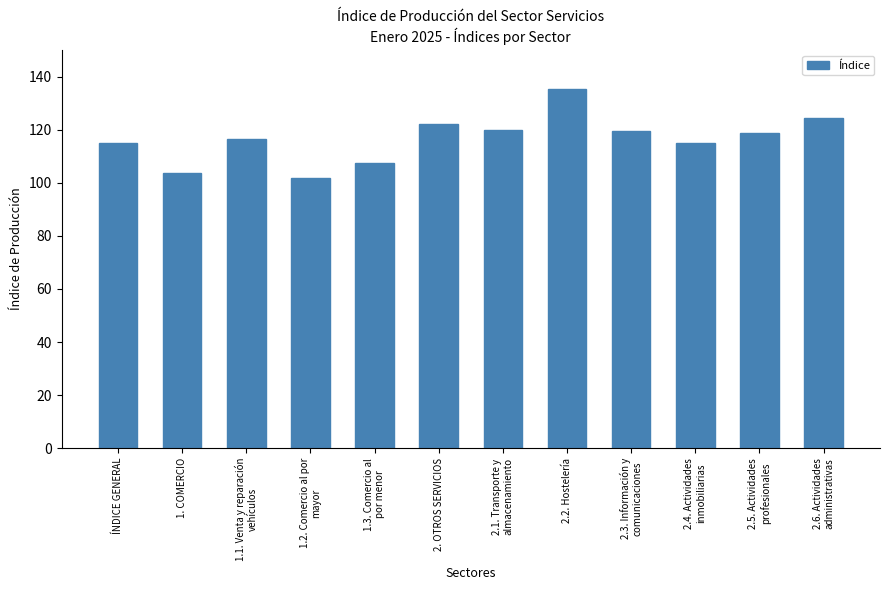

The value at 1.1. Venta y reparación
vehículos is 70.8. True or false?

False